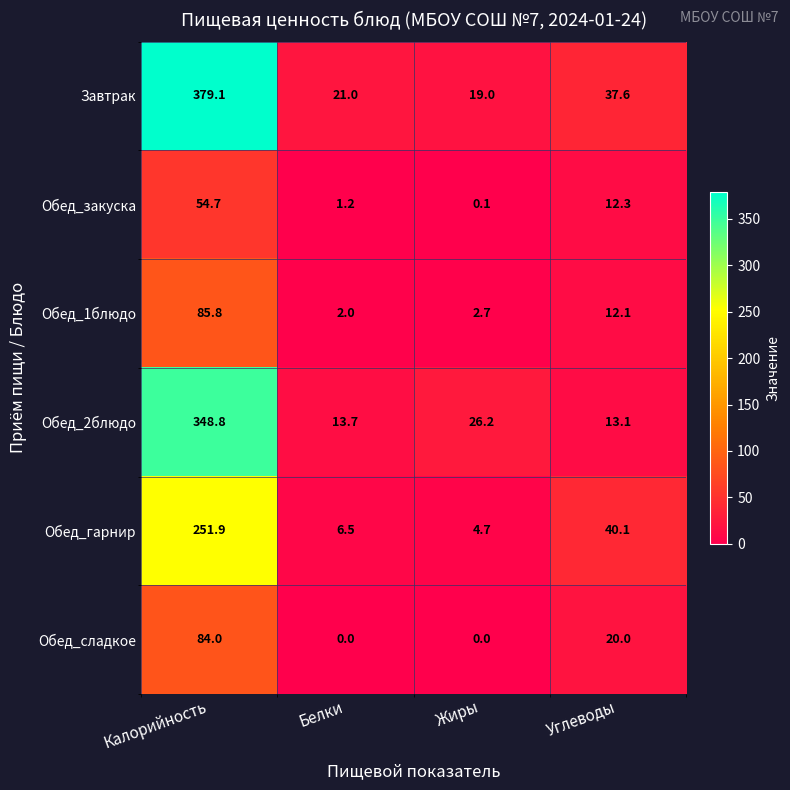

How many series are shown in this chart?

6